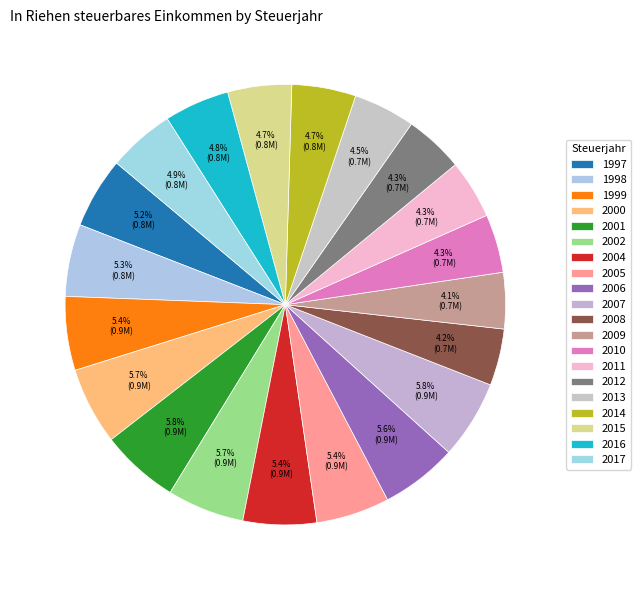

To the nearest percent, what is the difference between the largest and smallest slice percentages?

2%